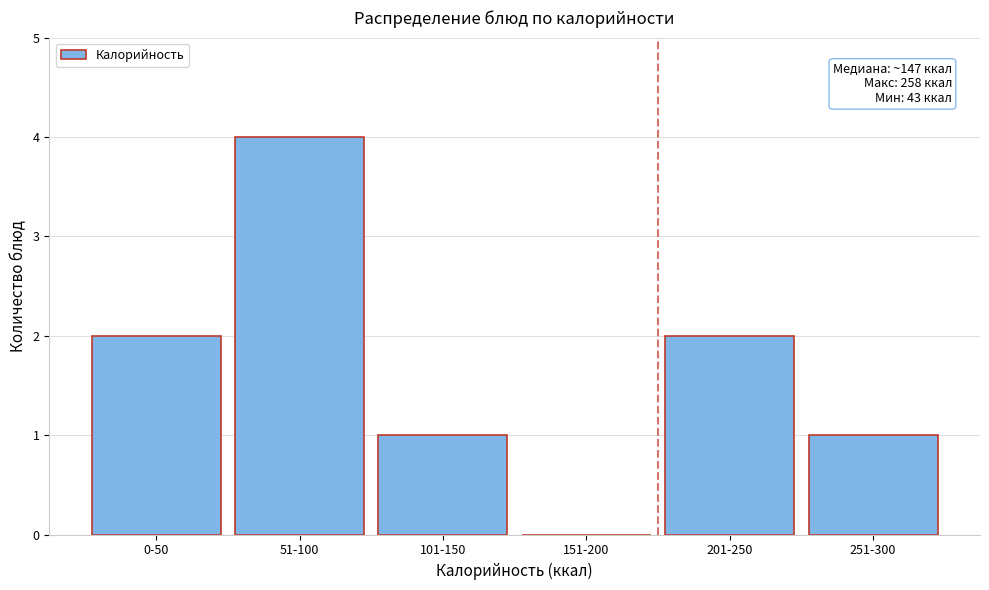

Reading left to right, extract all data points from this chart.

0-50=2	51-100=4	101-150=1	151-200=0	201-250=2	251-300=1